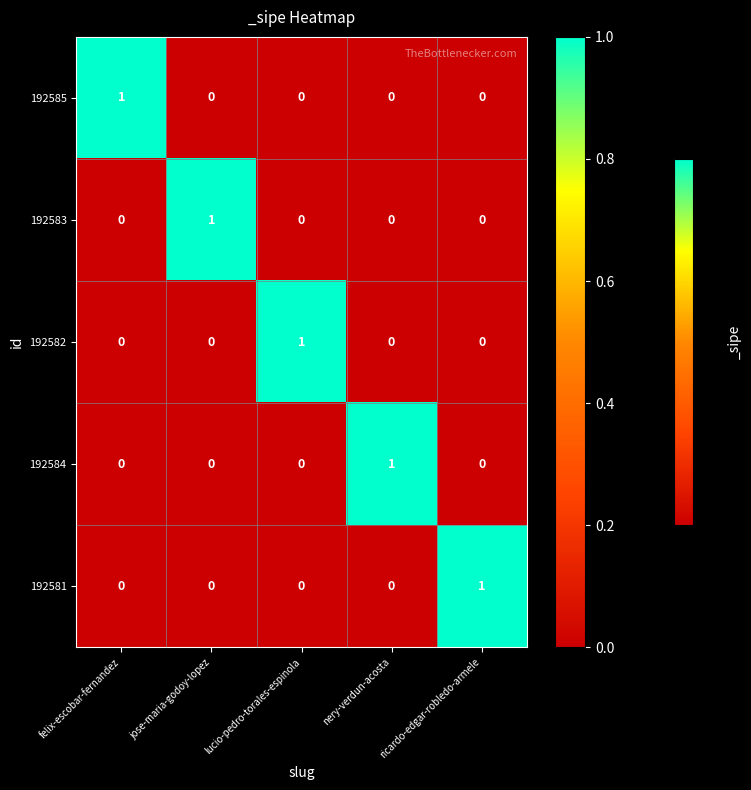

Count the 192582 values in the range 0 to 1.

5